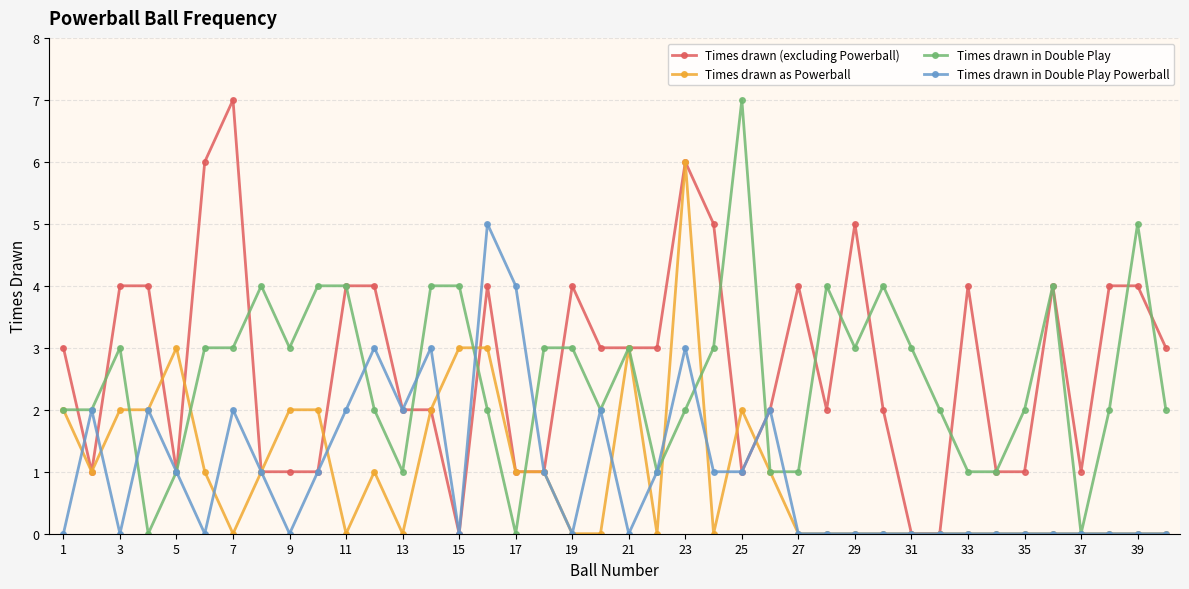

True or false: Times drawn as Powerball has more than 2 interior local peaks.

True